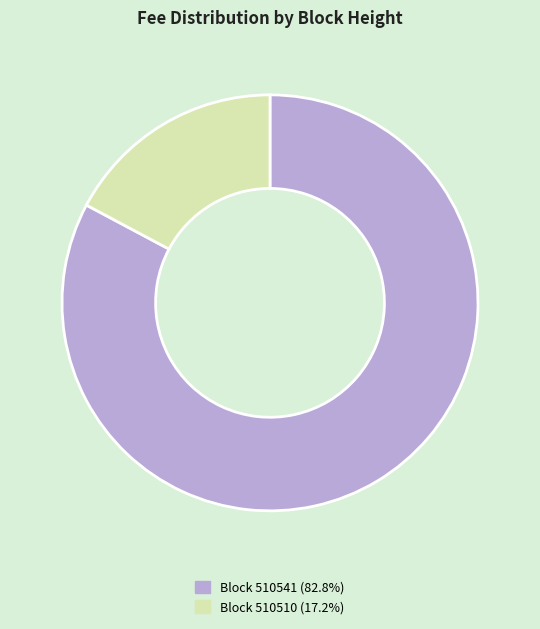

Is Block 510541 (82.8%) the majority of the pie?

Yes